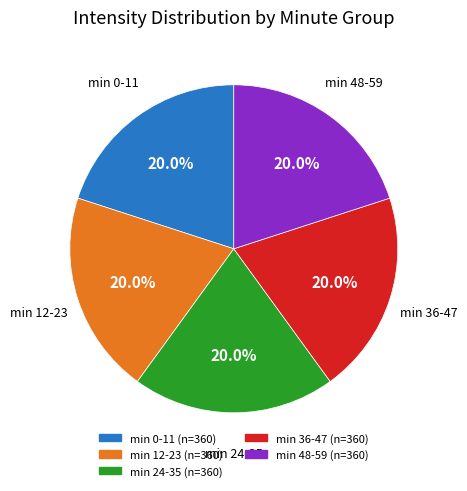

Is there any slice that represents more than half of the pie?

No